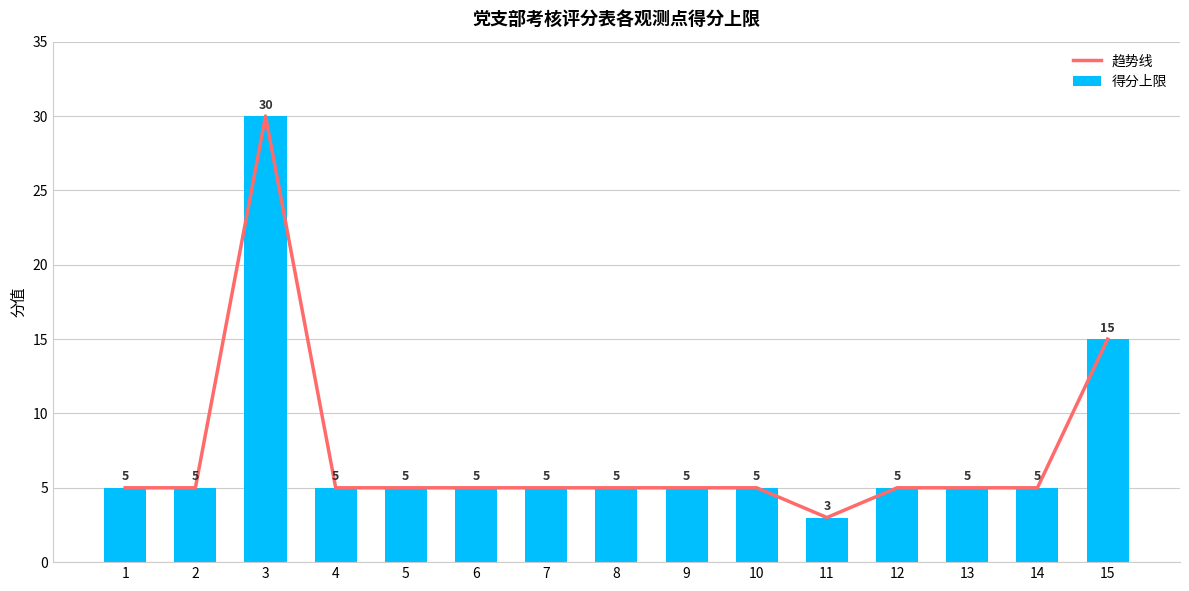

What is the total value across all series at 13?

10